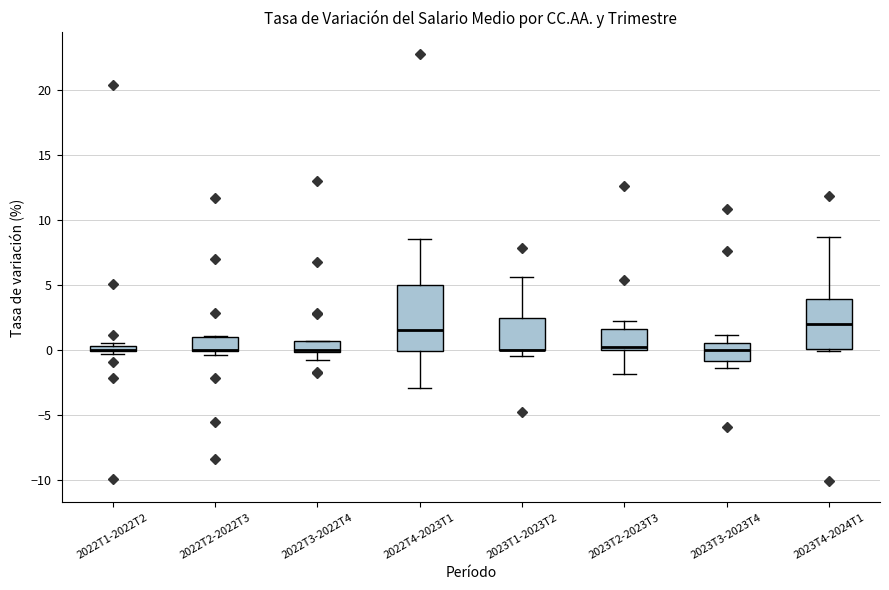

Where is the upper edge of the box for 2023T2-2023T3 on the y-axis? The values are not printed on the chart, so give them approximately, as read against the axis.

1.5